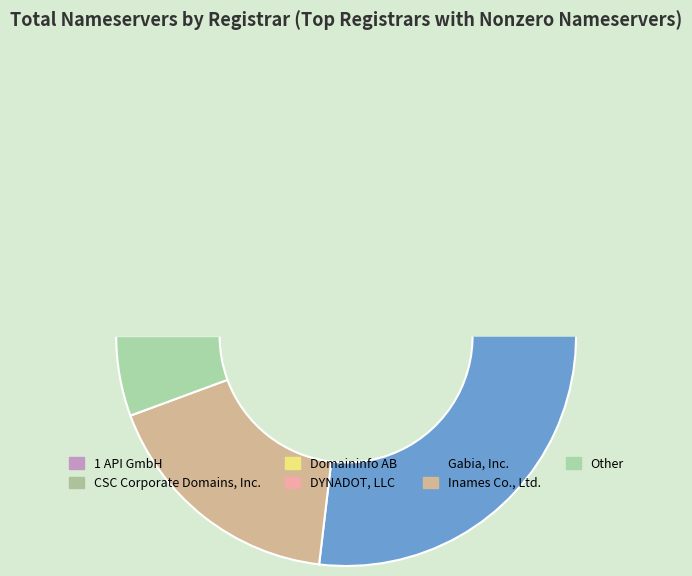

Is it true that DYNADOT, LLC is 9% of the pie?

True